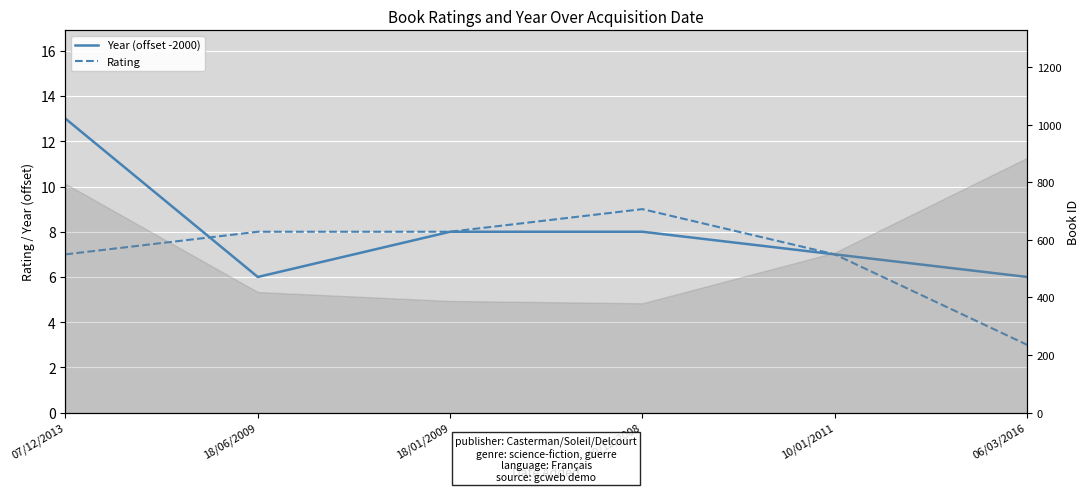

How many lines are shown in the chart?

2